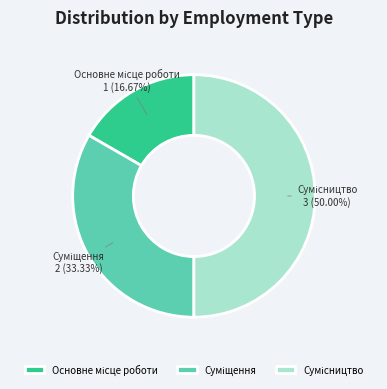

How many segments does this pie chart have?

3